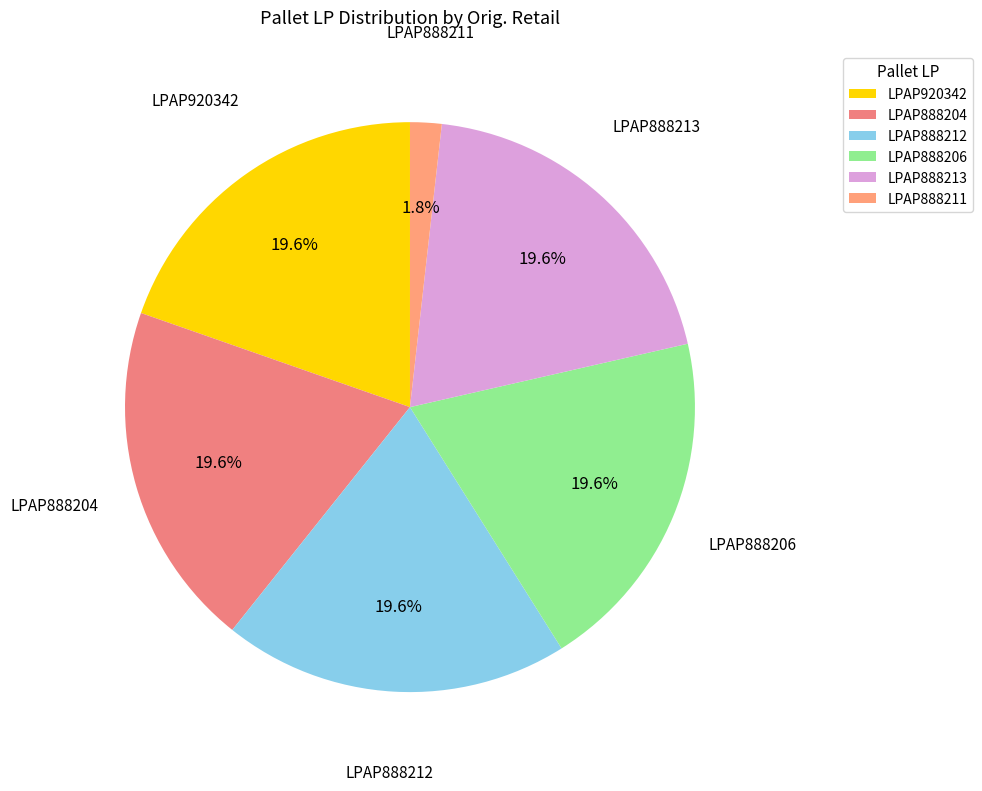

Combined, do LPAP888212 and LPAP920342 account for over 50%?

No